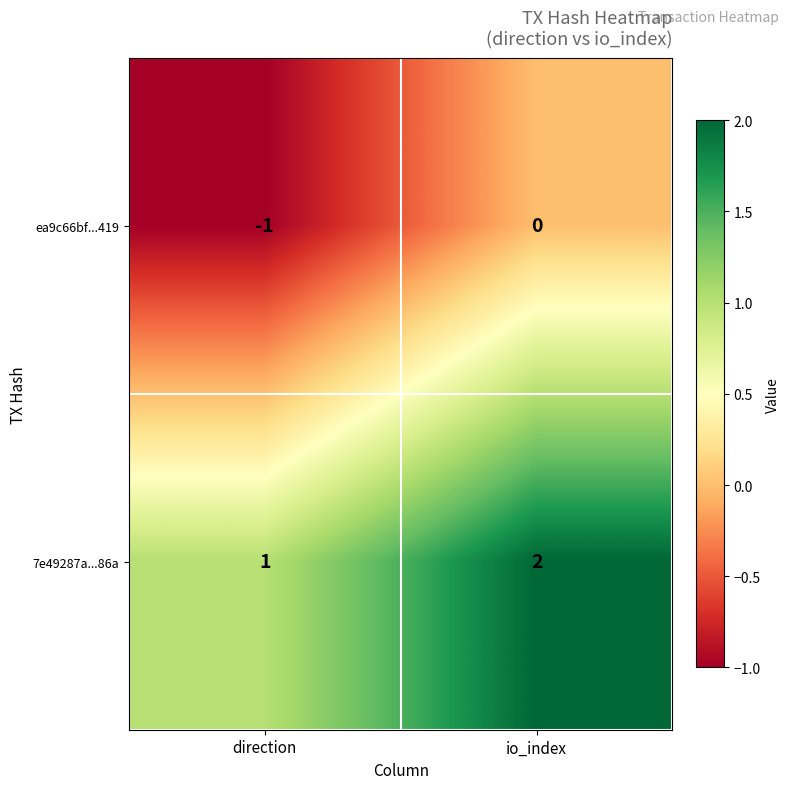

At which category is the sum across all series the highest?

io_index